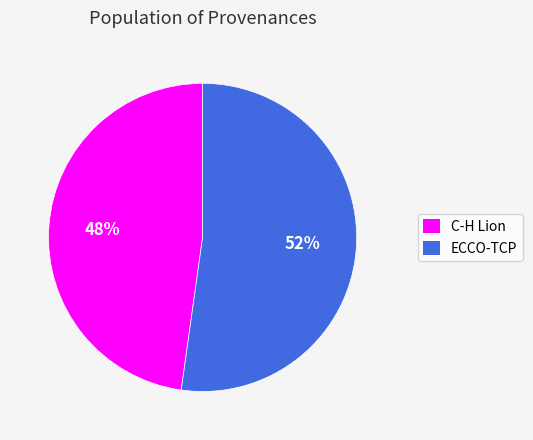

Rank the categories by value from highest to lowest.

ECCO-TCP, C-H Lion